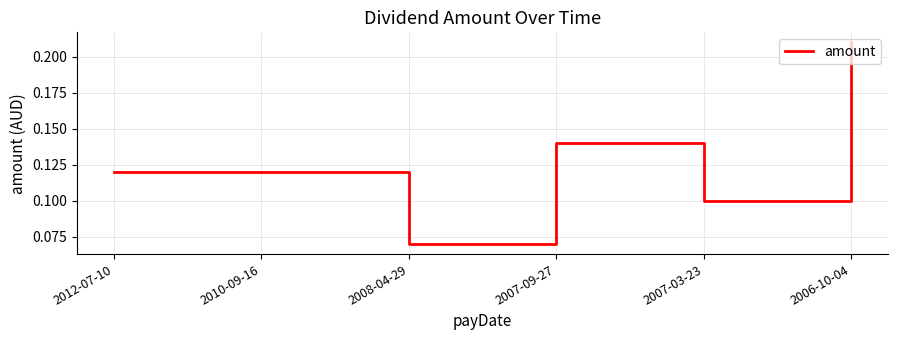

What position from the left is 2012-07-10?

1